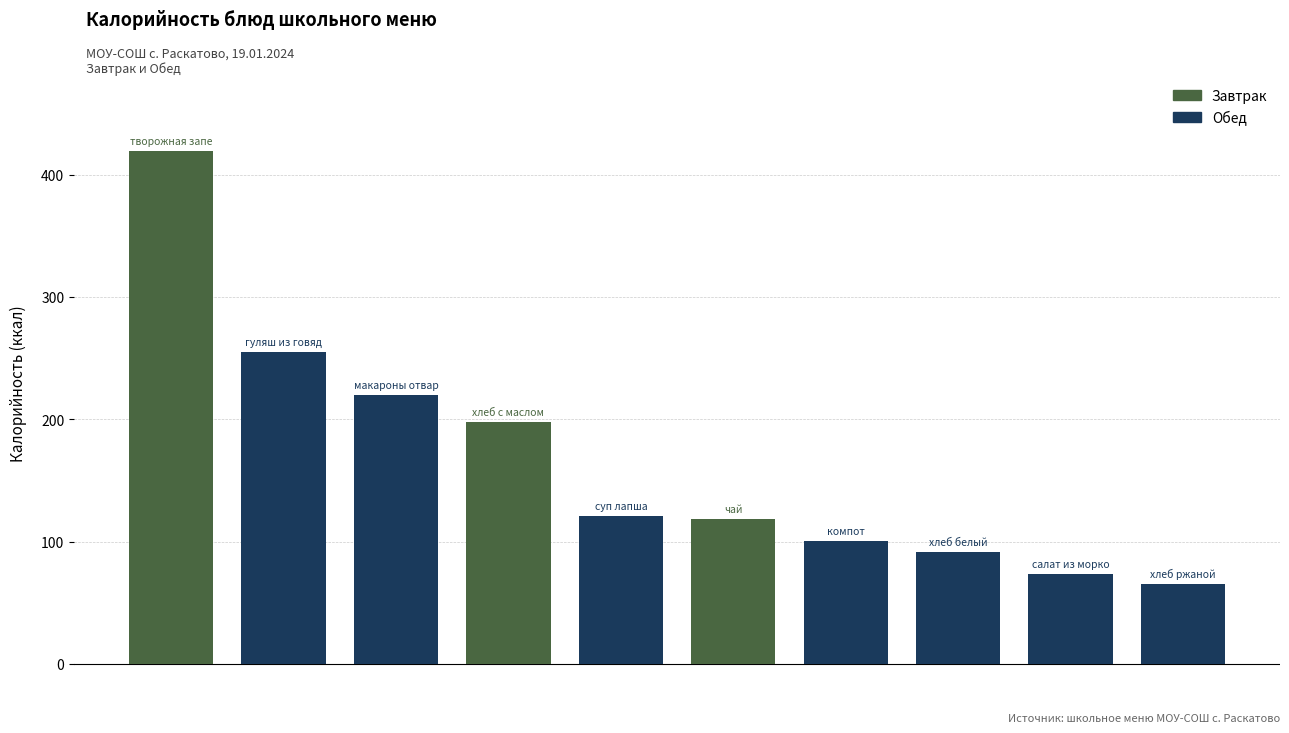

Does the chart contain any negative values?

No